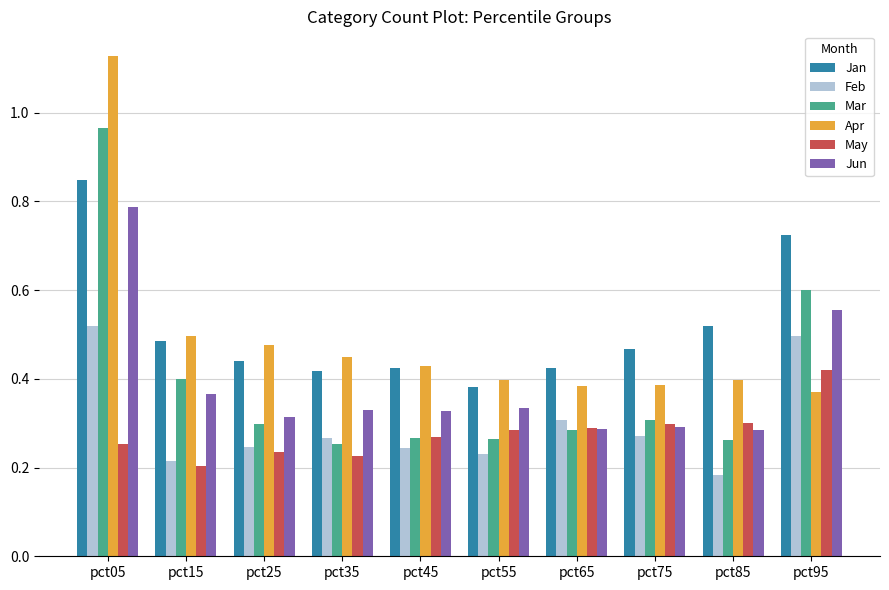

True or false: Jun has a value of 0.4 at pct15.

True